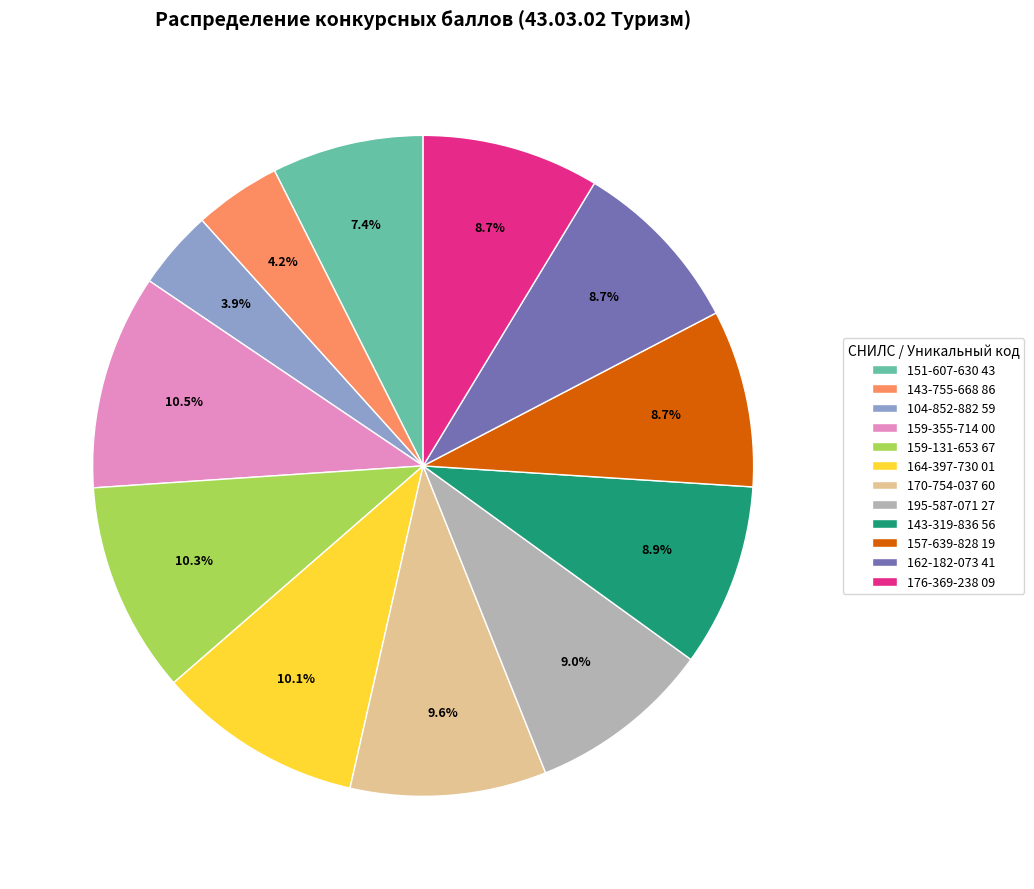

Approximately how many times larger is the value at 157-639-828 19 compared to 143-319-836 56?

1.0